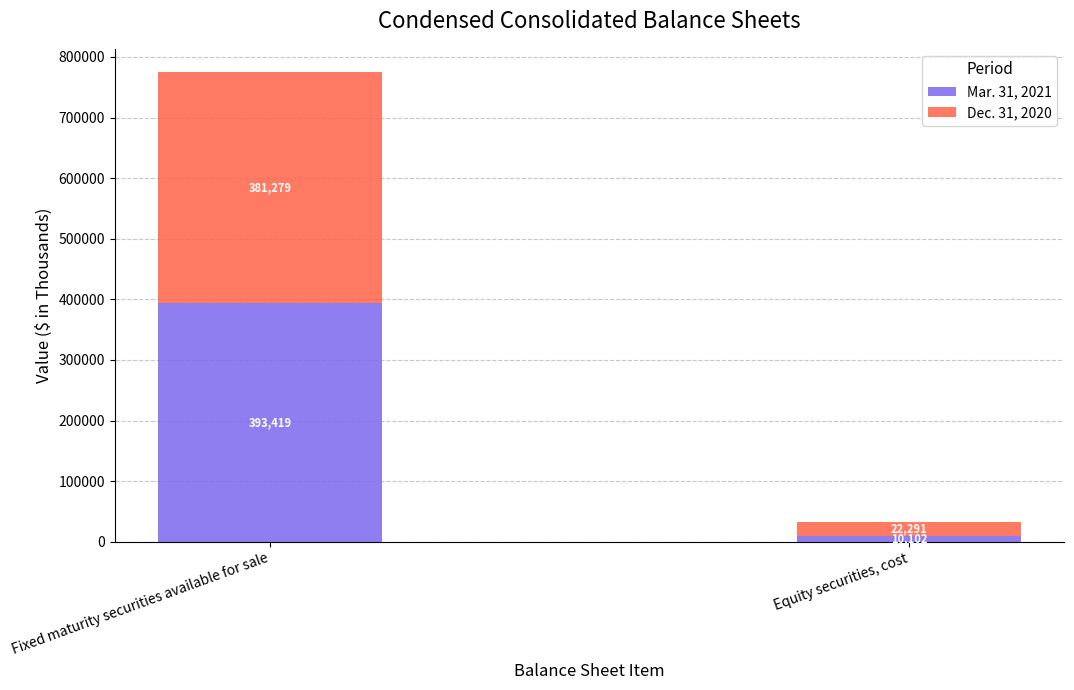

Reading left to right, transcribe the values for Mar. 31, 2021.

Fixed maturity securities available for sale=393419	Equity securities, cost=10102